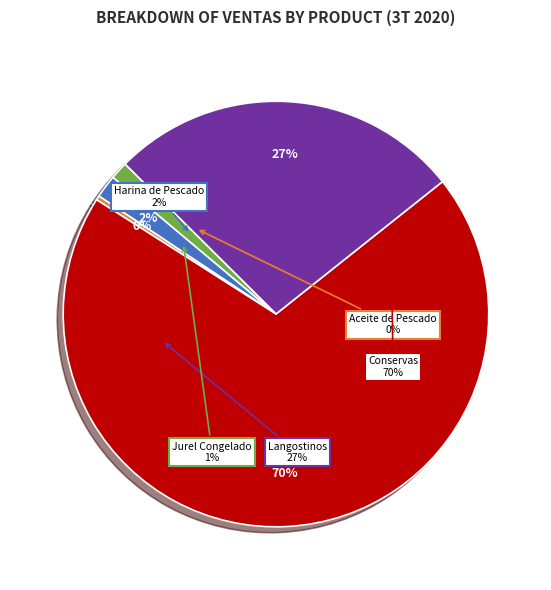

Between Jurel Congelado and Langostinos, which is larger?

Langostinos